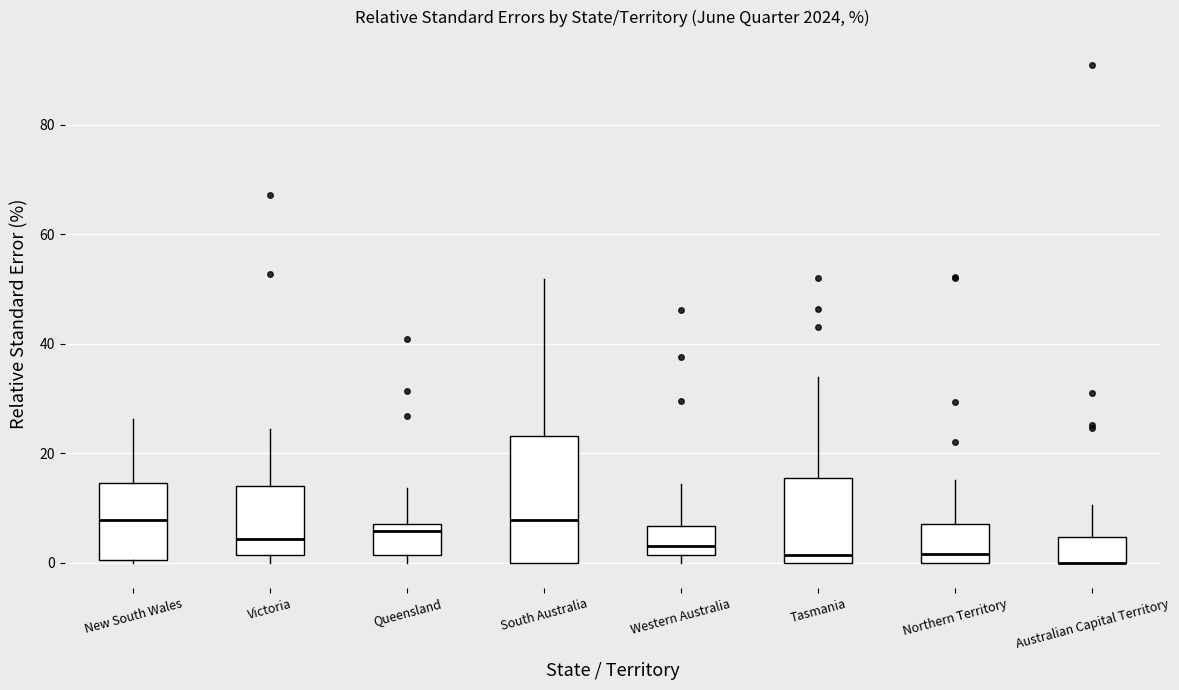

Reading left to right, read every box against the y-axis: the position of its median line, the range the box covers, and the ends of its whiskers. The values are not printed on the chart, so give them approximately, as read against the axis.

New South Wales: median 8, box 0 to 14, whiskers 0 to 26
Victoria: median 4, box 2 to 14, whiskers 0 to 24
Queensland: median 6, box 2 to 8, whiskers 0 to 14
South Australia: median 8, box 0 to 24, whiskers 0 to 52
Western Australia: median 4, box 2 to 6, whiskers 0 to 14
Tasmania: median 2, box 0 to 16, whiskers 0 to 34
Northern Territory: median 2, box 0 to 8, whiskers 0 to 16
Australian Capital Territory: median 0 (drawn on the box's lower edge), box 0 to 4, whiskers 0 to 10